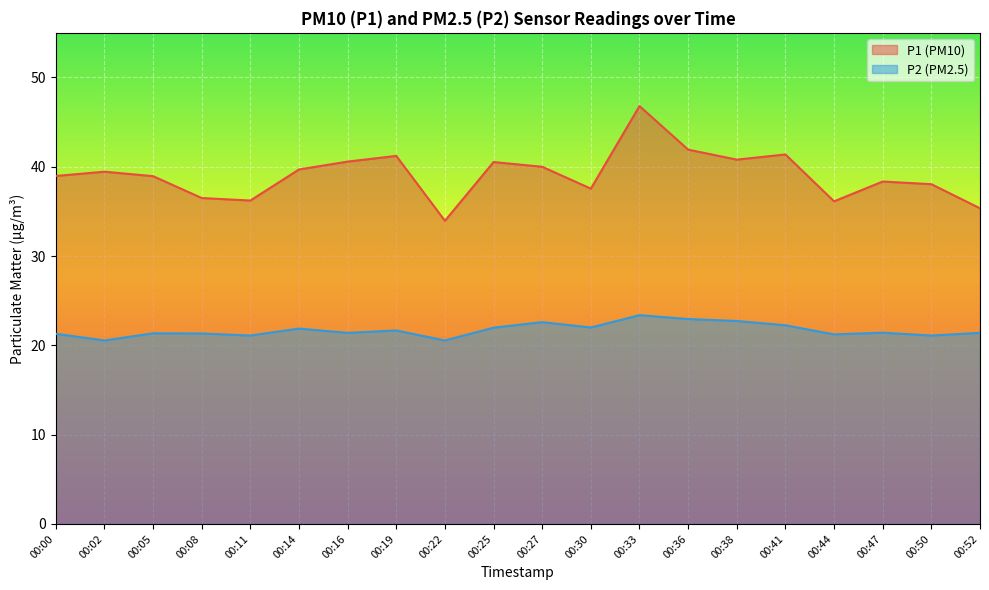

Between 00:22 and 00:30, which is larger?

00:30